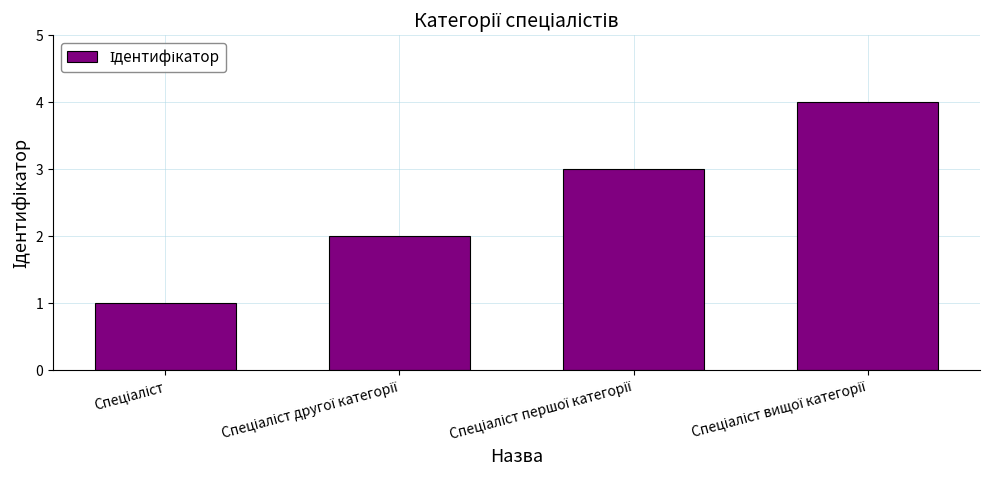

What is the difference between the maximum and minimum values?

3